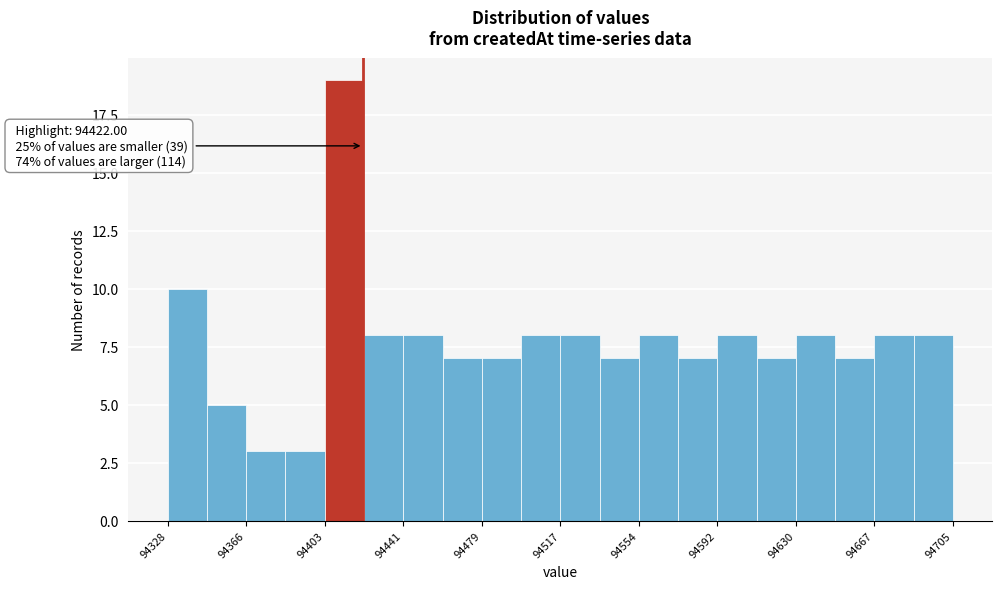

Around what value on the x-axis is the tallest bar? Give the approximate position of its centre, as read against the axis.

94415